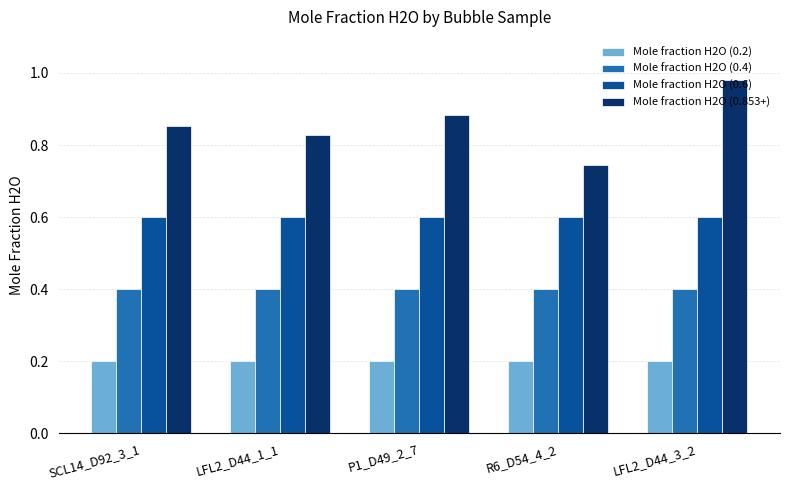

Is it true that Mole fraction H2O (0.6) equals 0.6 at LFL2_D44_1_1?

True